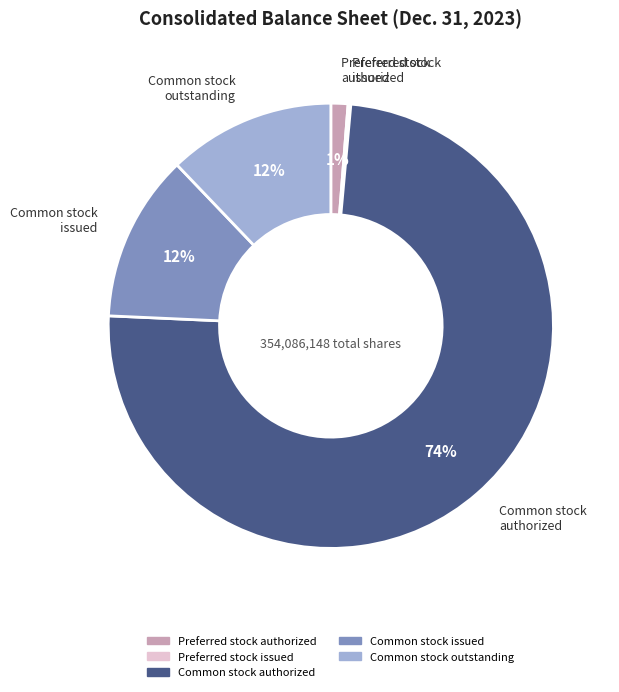

Which has a higher value, Common stock issued or Preferred stock authorized?

Common stock issued